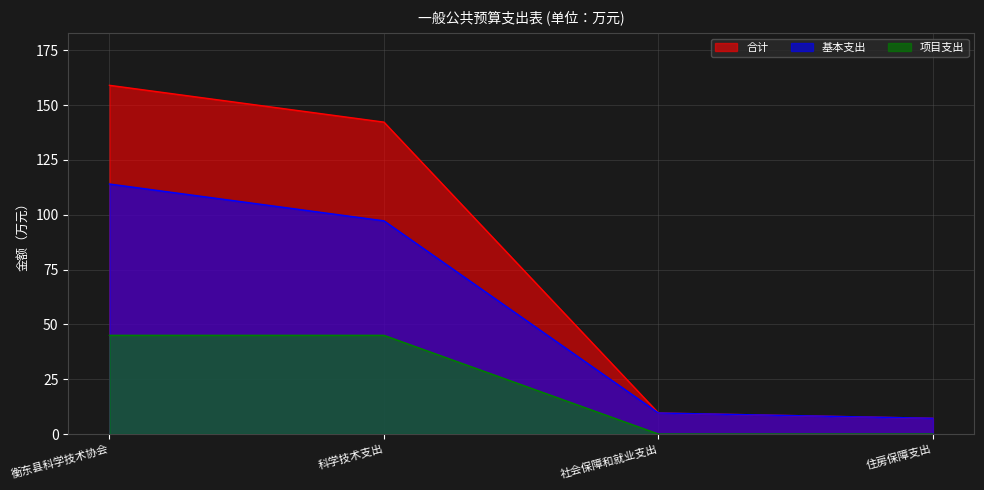

What are all the series names shown in the legend?

合计, 基本支出, 项目支出